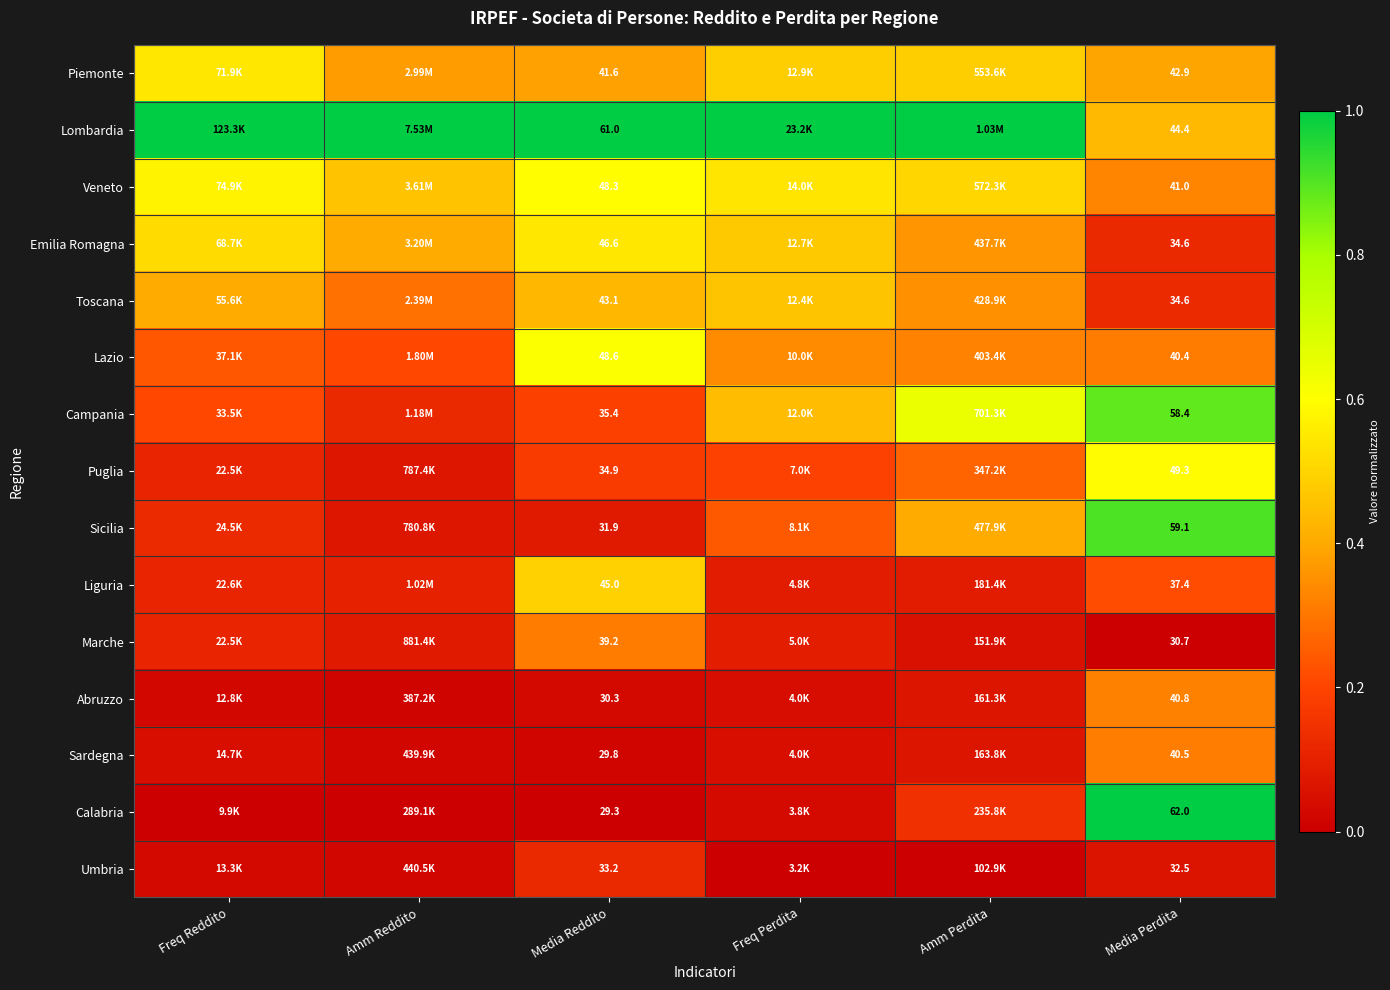

How many distinct data groups are displayed?

15